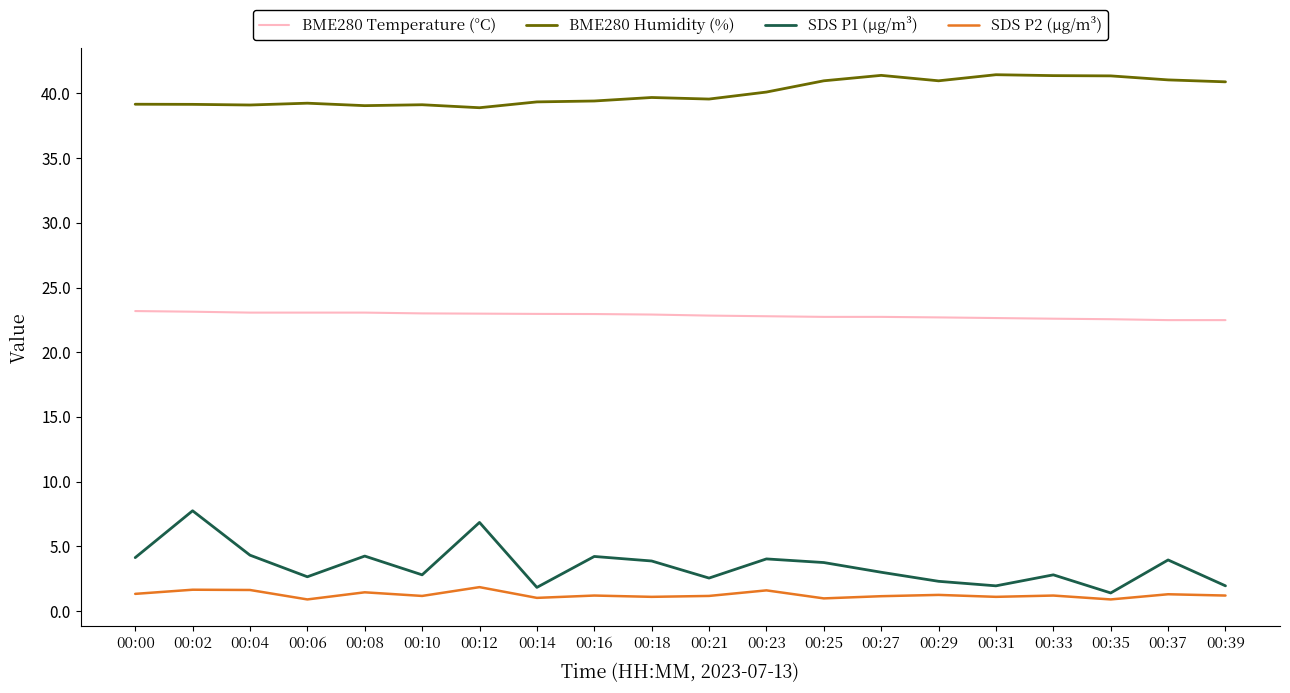

Count the number of categories in the chart.

20